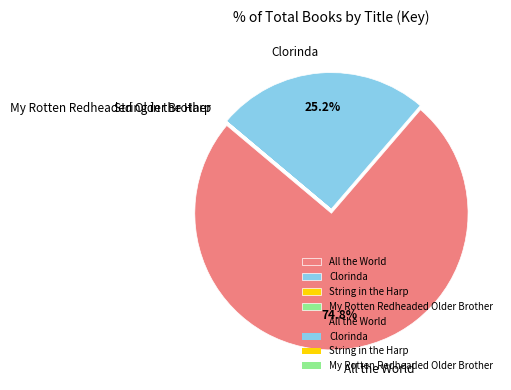

What portion of the pie excludes Clorinda?

74.8%